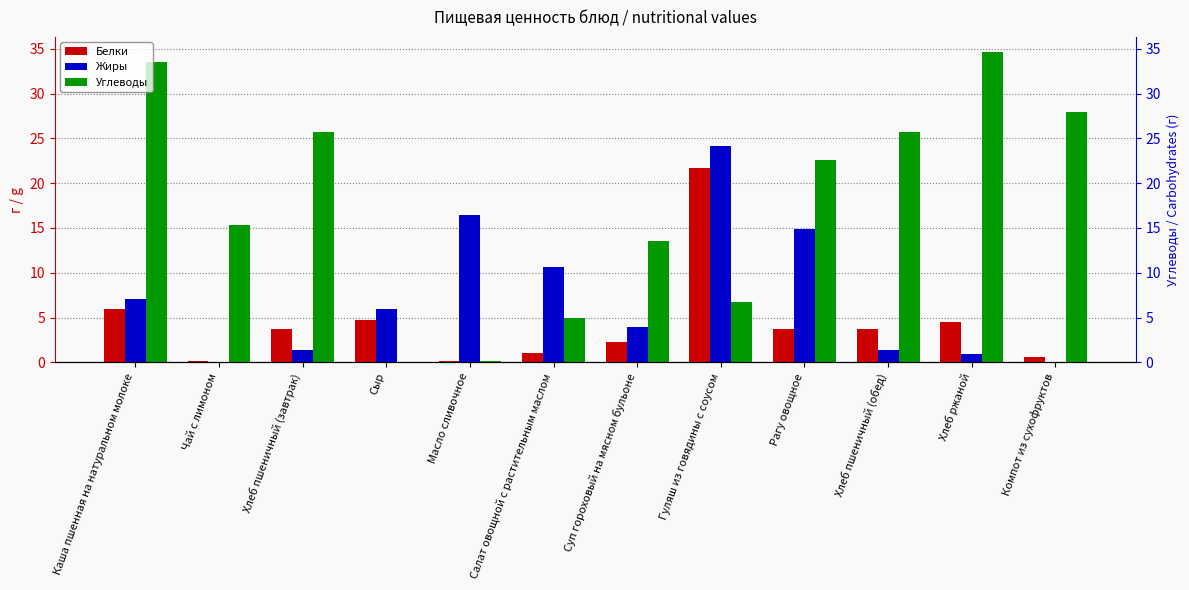

What is the difference between the second highest and minimum values in the Белки series?

5.8